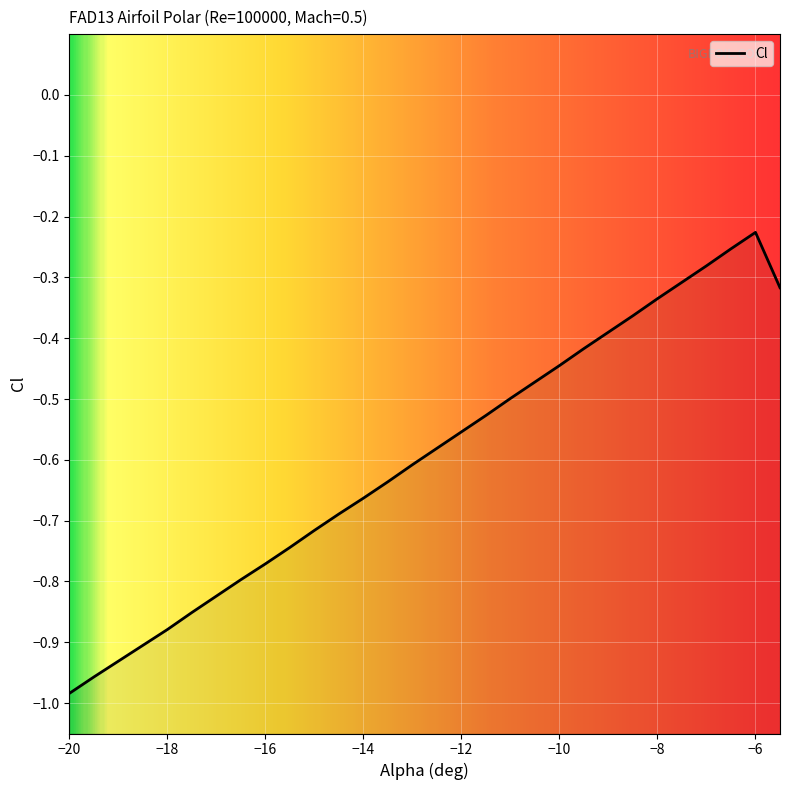

The chart shows a value of -0.5 at -5.5. True or false?

False